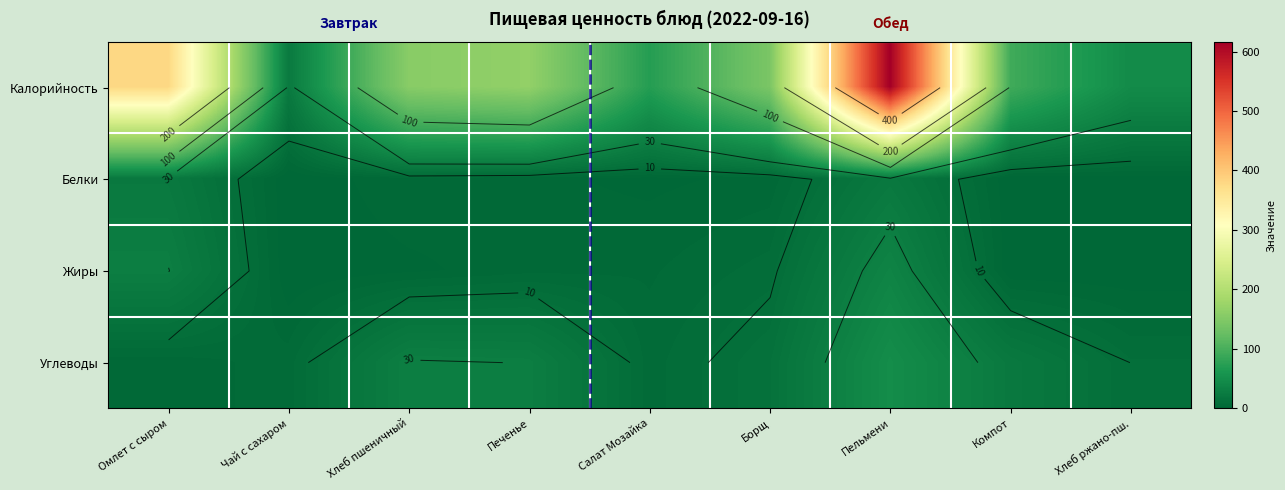

At which label does Калорийность reach its minimum?

Чай с сахаром